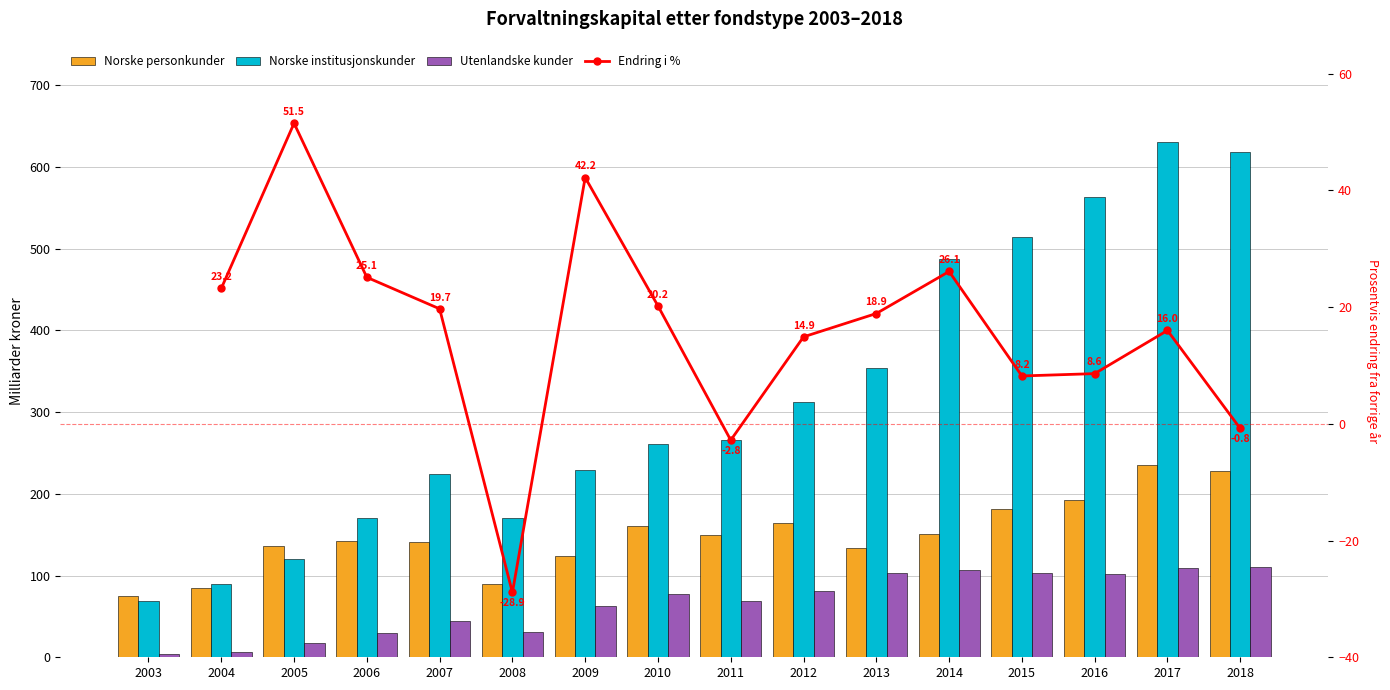

How many data points does each series have?

16